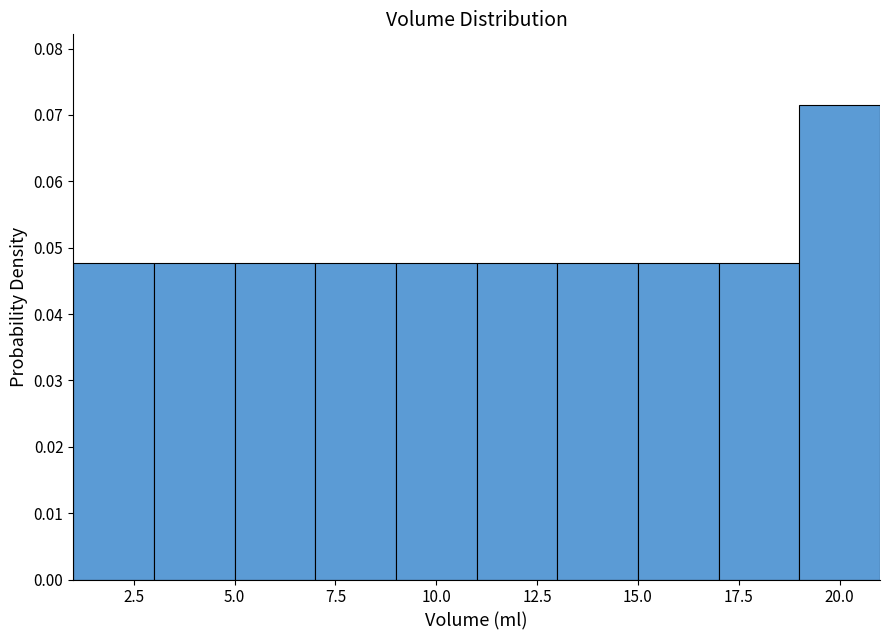

Over which range of the x-axis is the bar tallest?

19 to 21